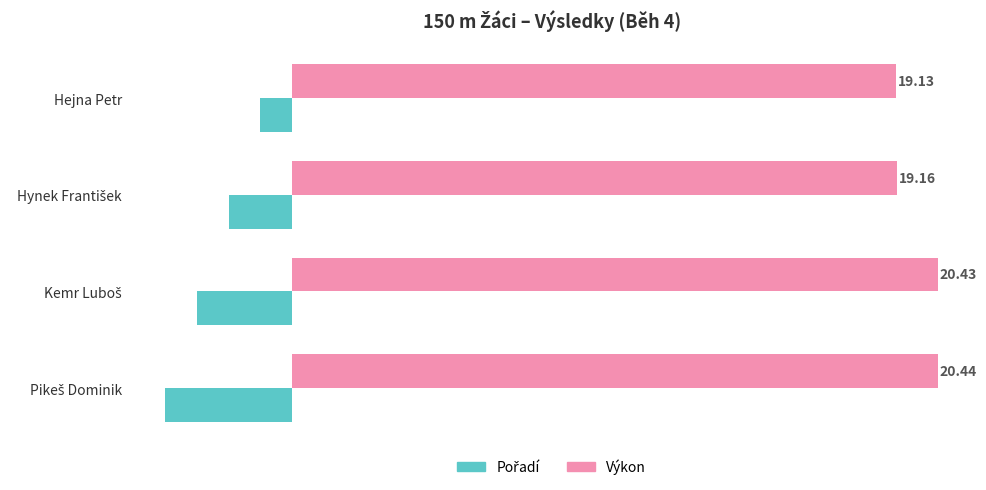

At which category is the sum across all series the highest?

Hejna Petr